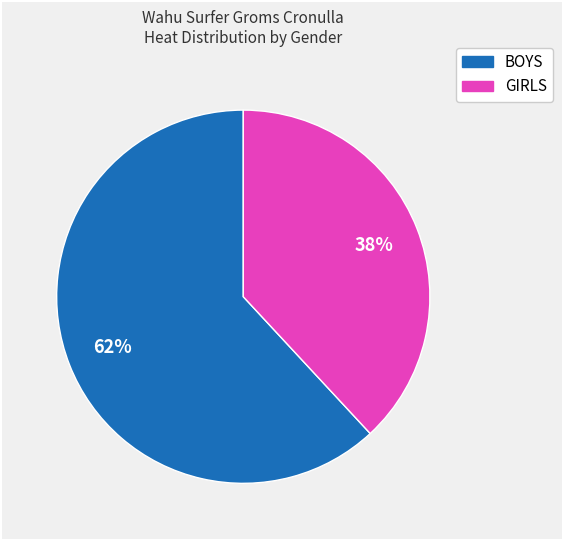

Which has a higher value, GIRLS or BOYS?

BOYS